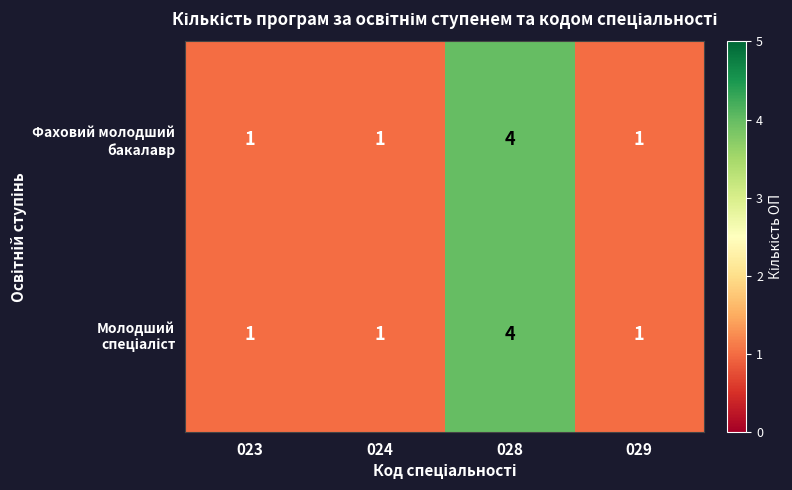

At which category is the sum across all series the highest?

028